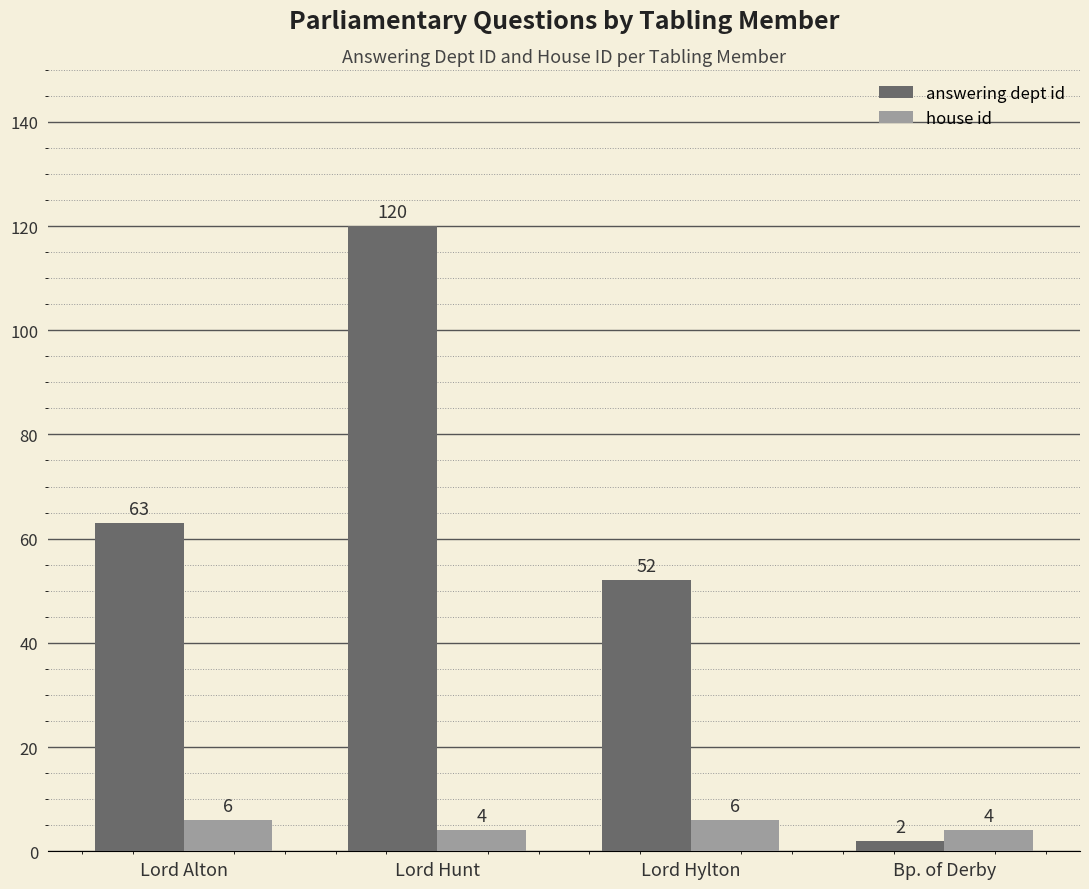

Count the house id values in the range 4 to 6.

4